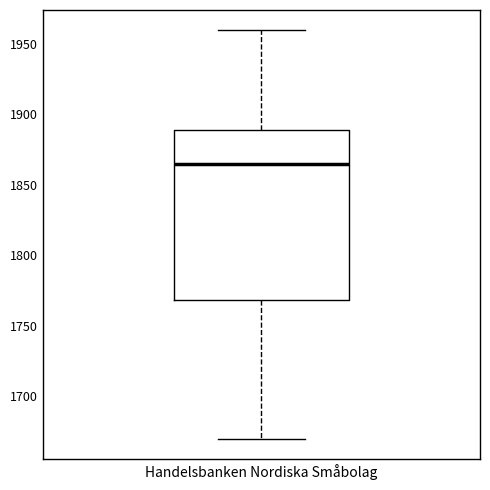

Read this box plot against the y-axis: the position of the median line, the range covered by the box, and the ends of both whiskers. The values are not printed on the chart, so give them approximately, as read against the axis.

median 1865, box 1770 to 1890, whiskers 1670 to 1960